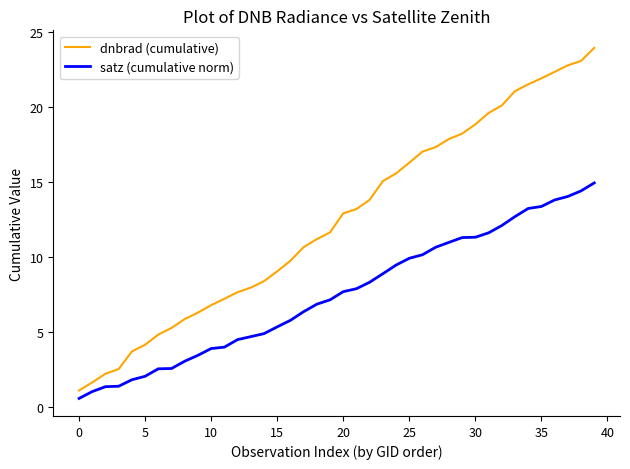

True or false: dnbrad (cumulative) and satz (cumulative norm) intersect in this chart.

False